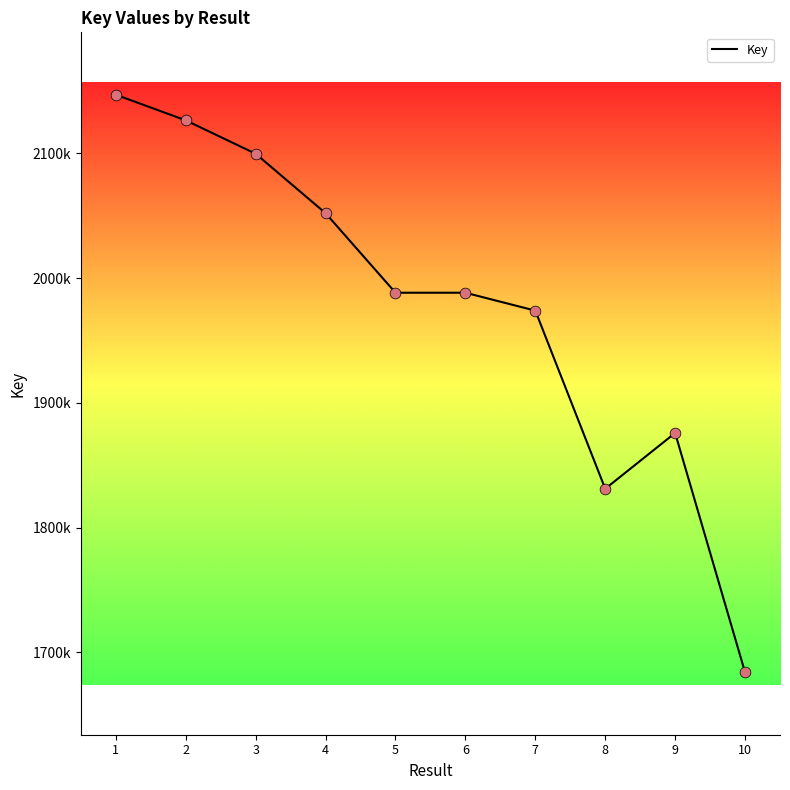

Between 6 and 8, which is larger?

6